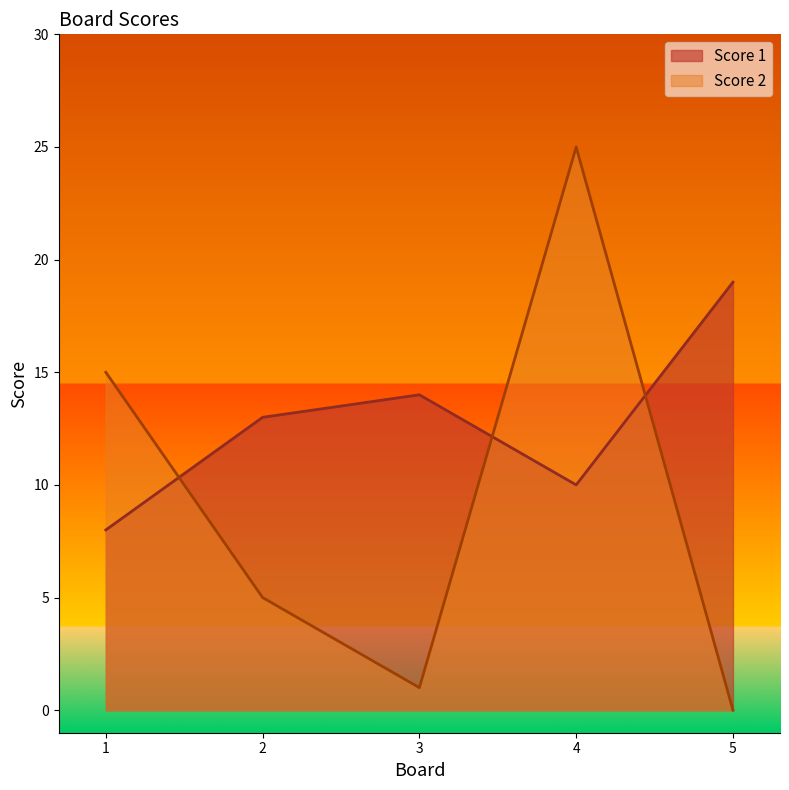

At how many categories does at least one series exceed 22?

1